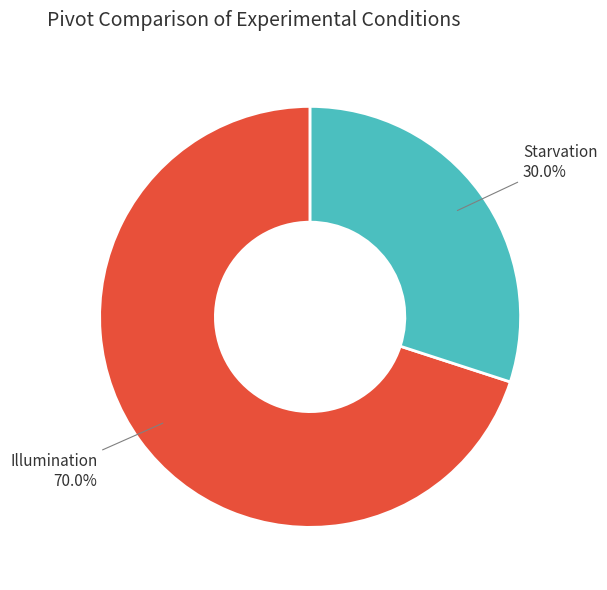

Is there any slice that represents more than half of the pie?

Yes